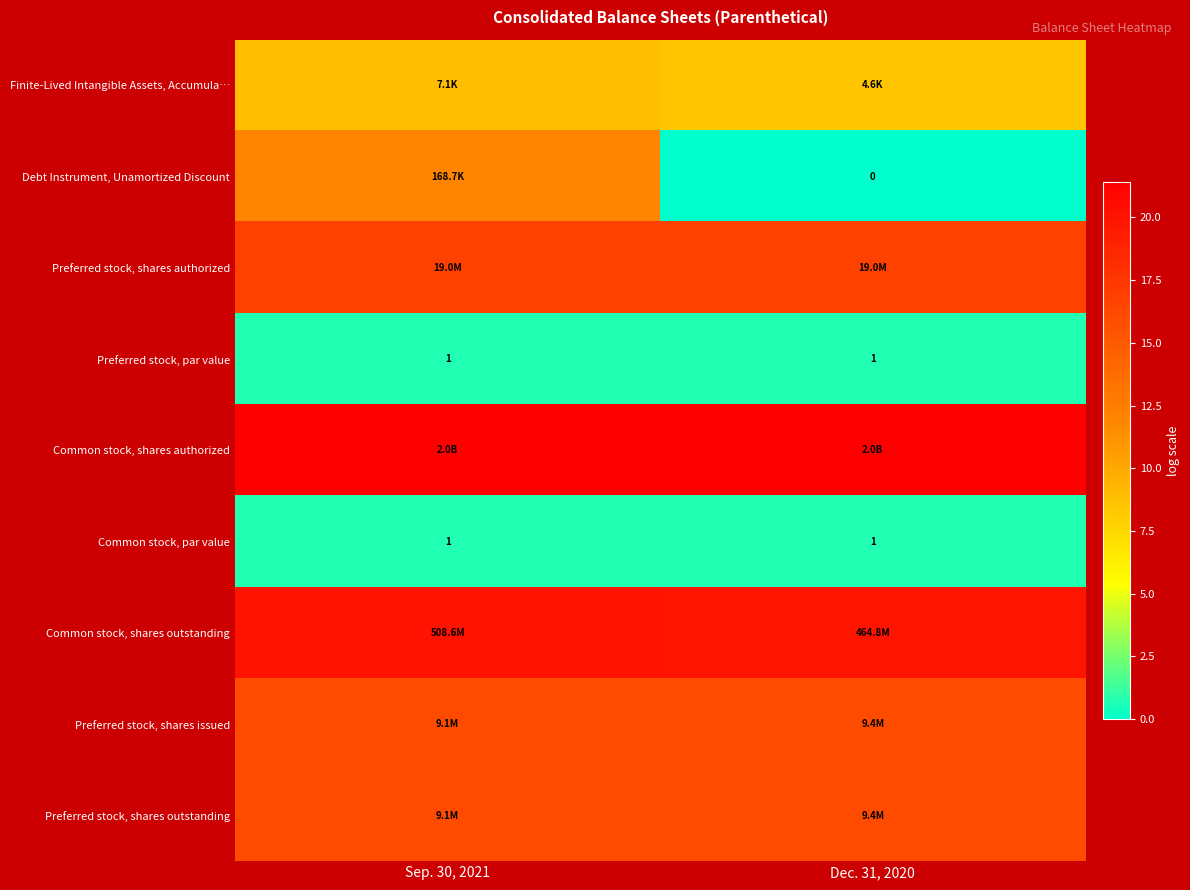

True or false: Preferred stock, par value has a value of 1.2 at Dec. 31, 2020.

False